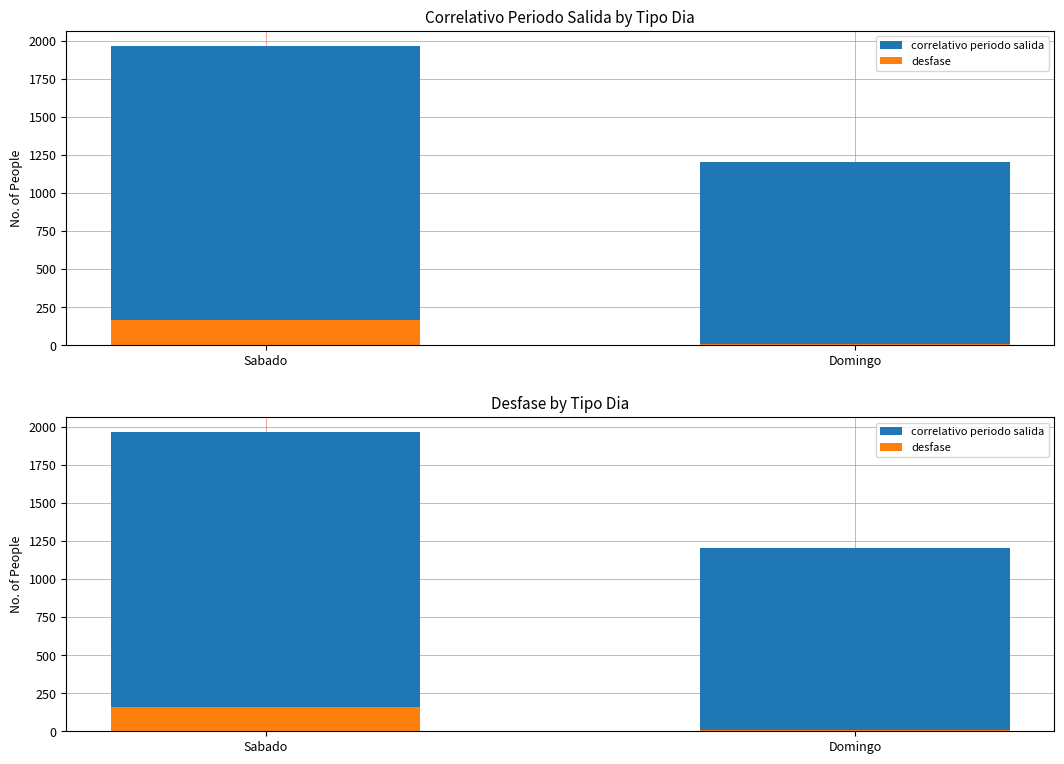

Between Sabado and Domingo, which series saw the biggest shift?

correlativo periodo salida